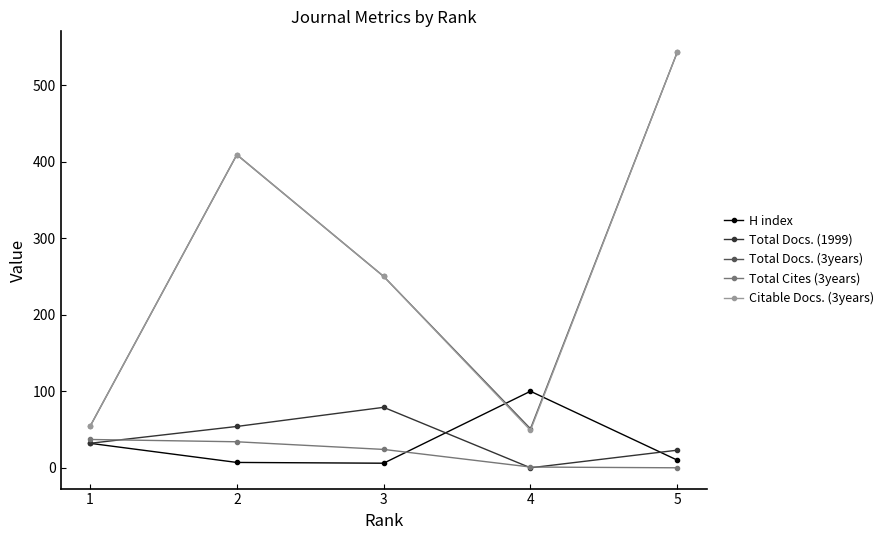

Is this an area chart (filled region under the line)?

No